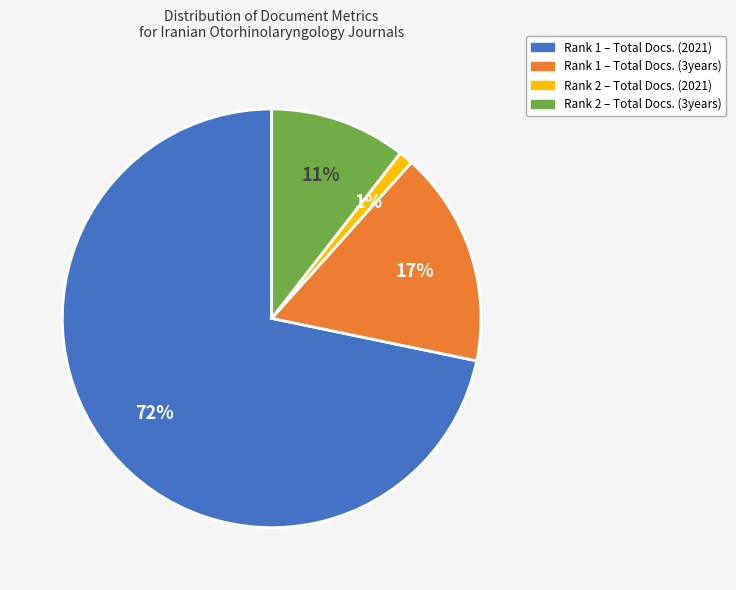

How many segments does this pie chart have?

4